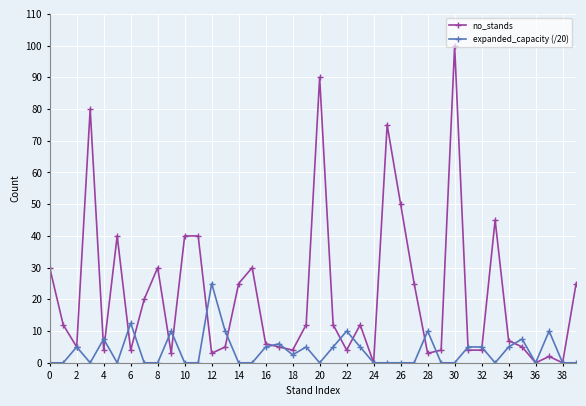

True or false: no_stands has more than 0 interior local peaks.

True